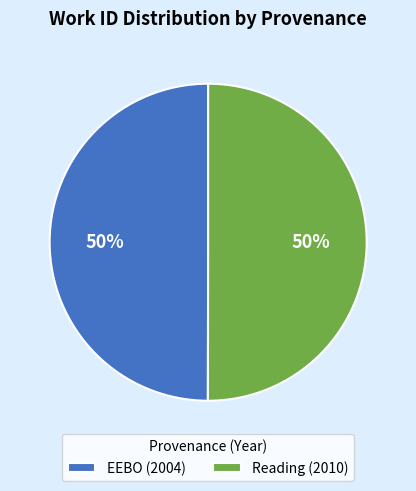

Is the sum of EEBO (2004) and Reading (2010) greater than half?

Yes